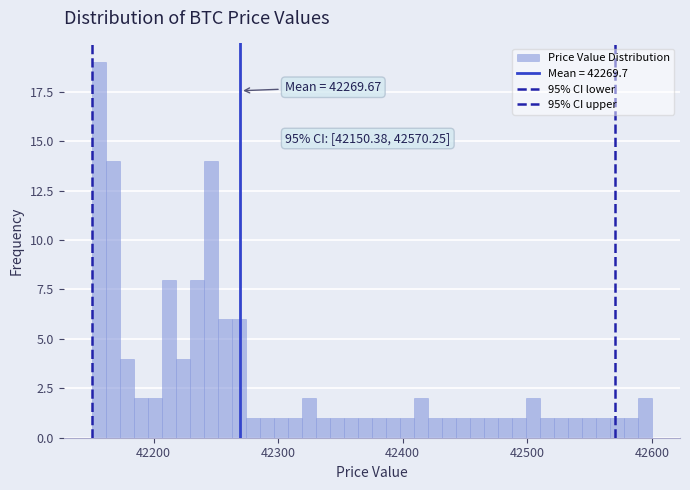

Around what value on the x-axis is the tallest bar? Give the approximate position of its centre, as read against the axis.

42160